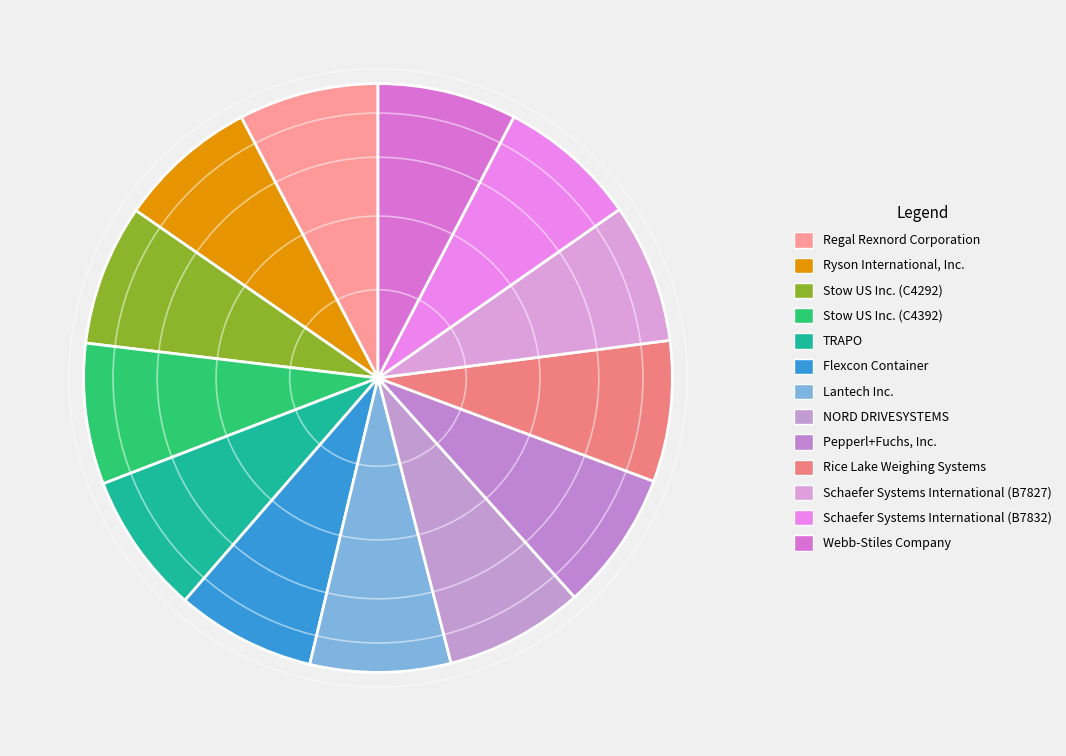

How many segments does this pie chart have?

13